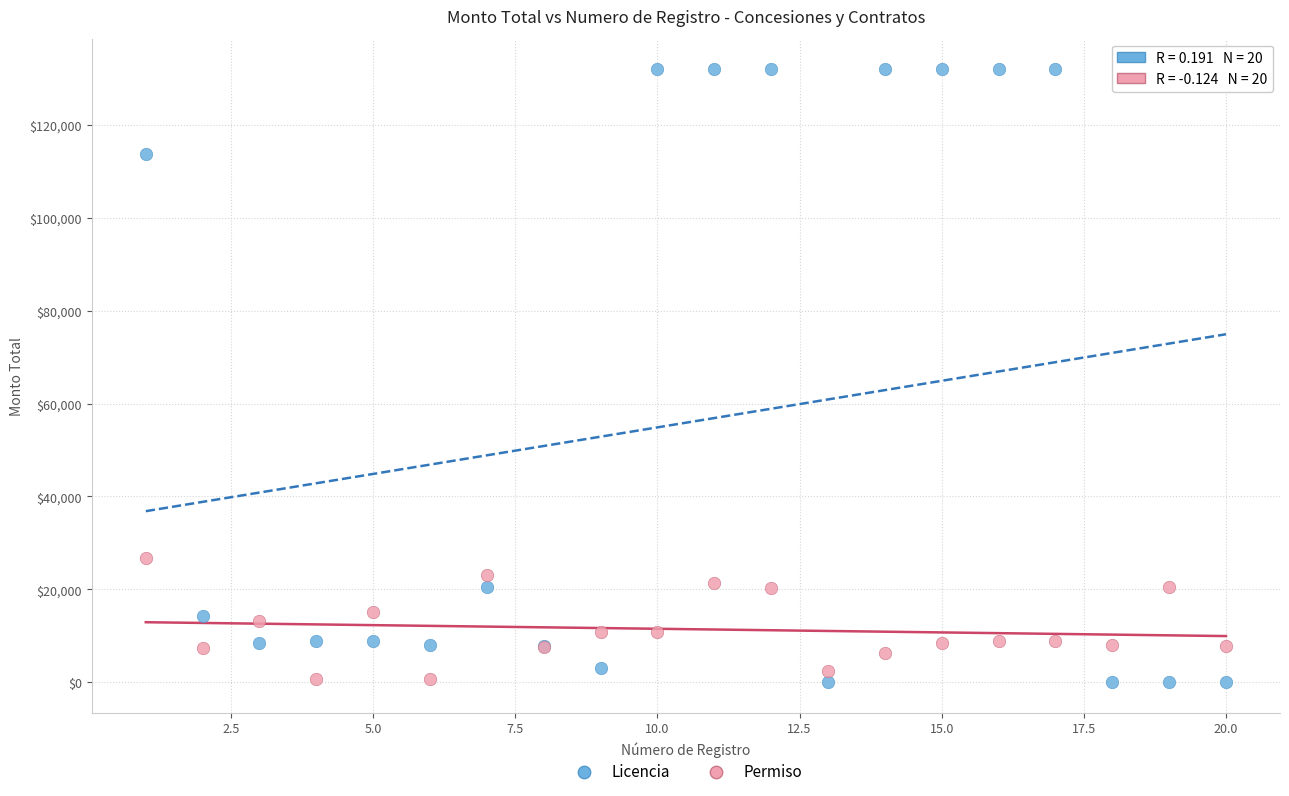

Which series has the widest spread of Y values?

Licencia